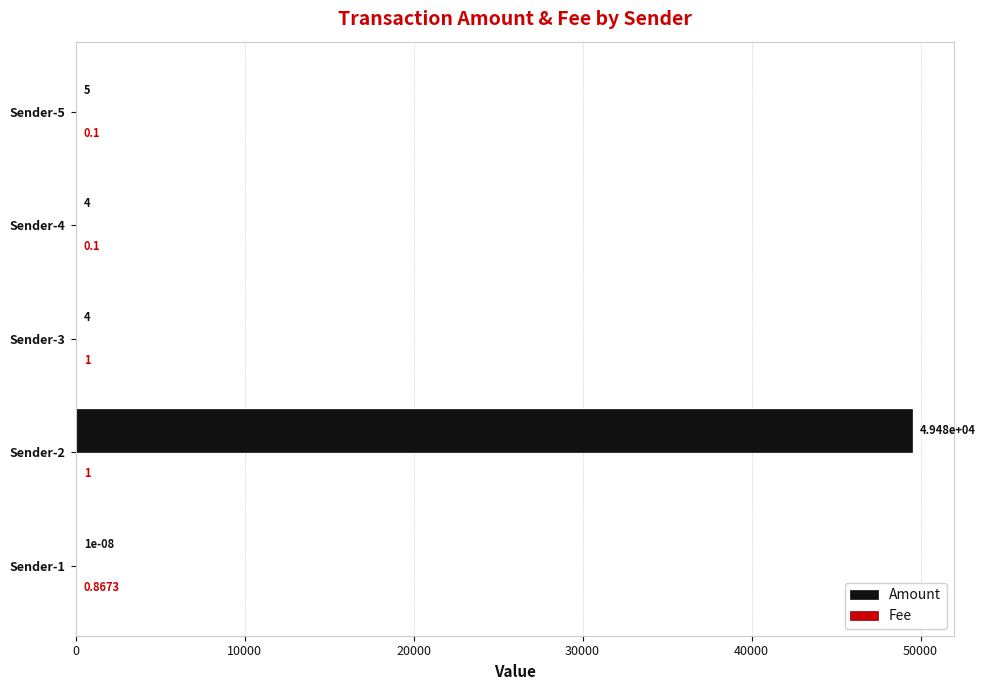

What is the sum of the Amount values at Sender-4 and Sender-1?

4.0